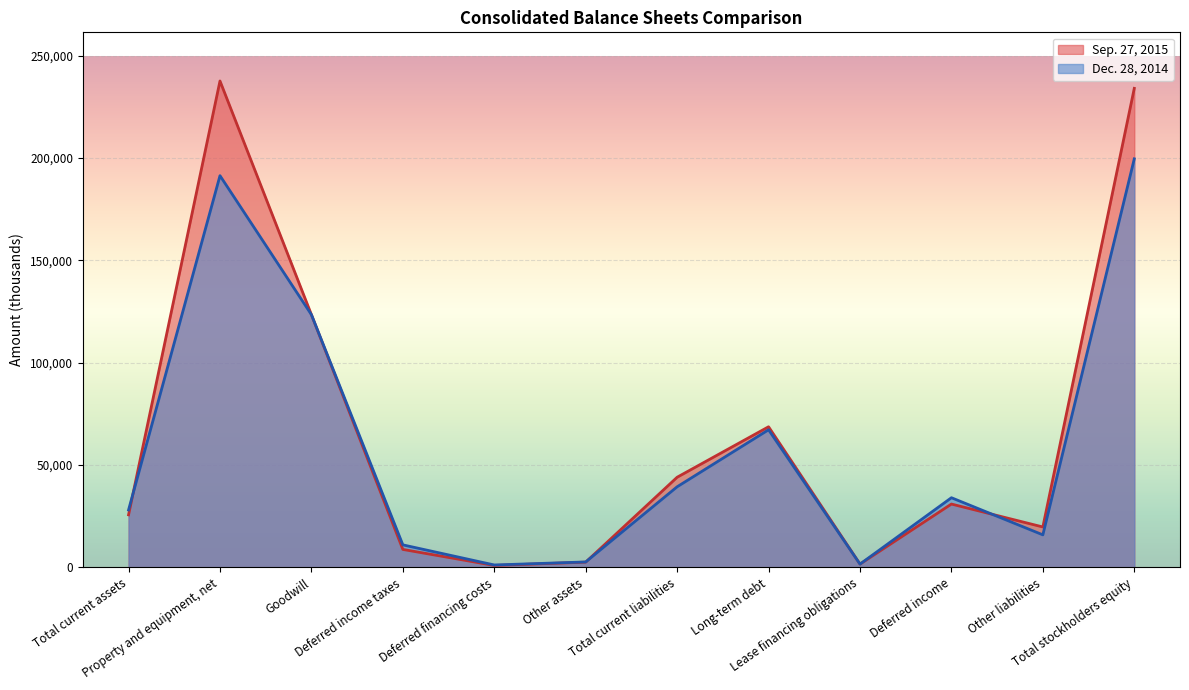

Where is Sep. 27, 2015 nearest to the value 119306?

Goodwill